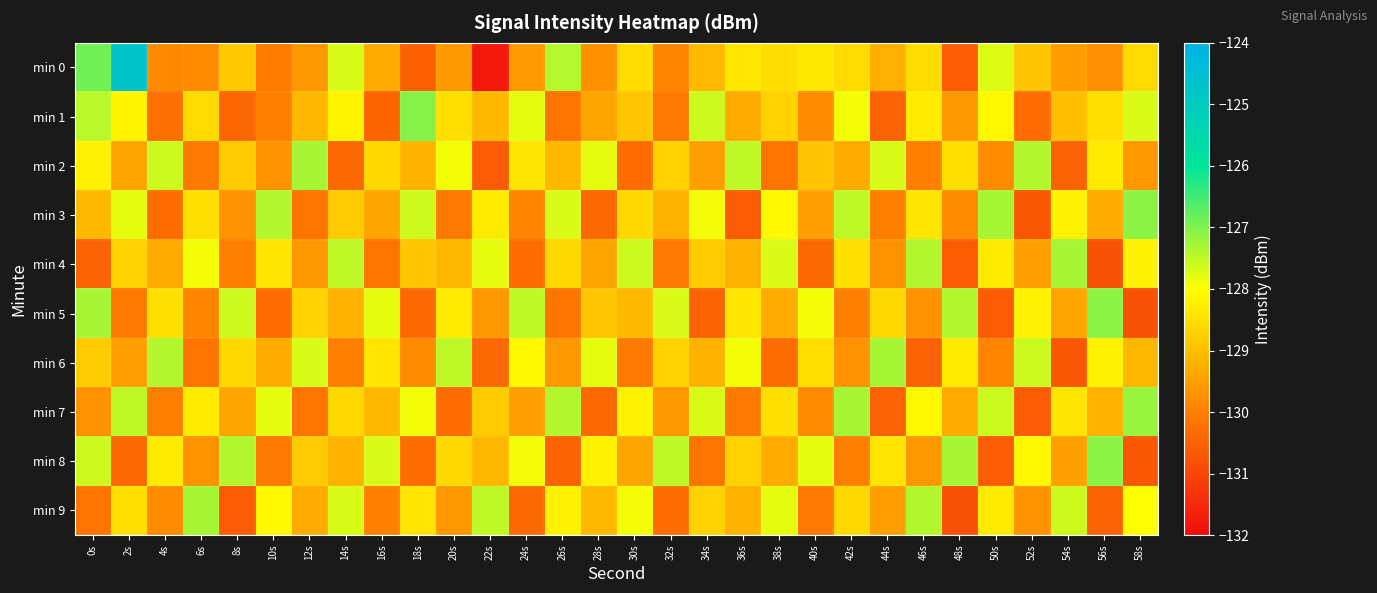

Rank the series at 56s from highest to lowest value.

min 5, min 8, min 6, min 2, min 1, min 7, min 3, min 0, min 9, min 4